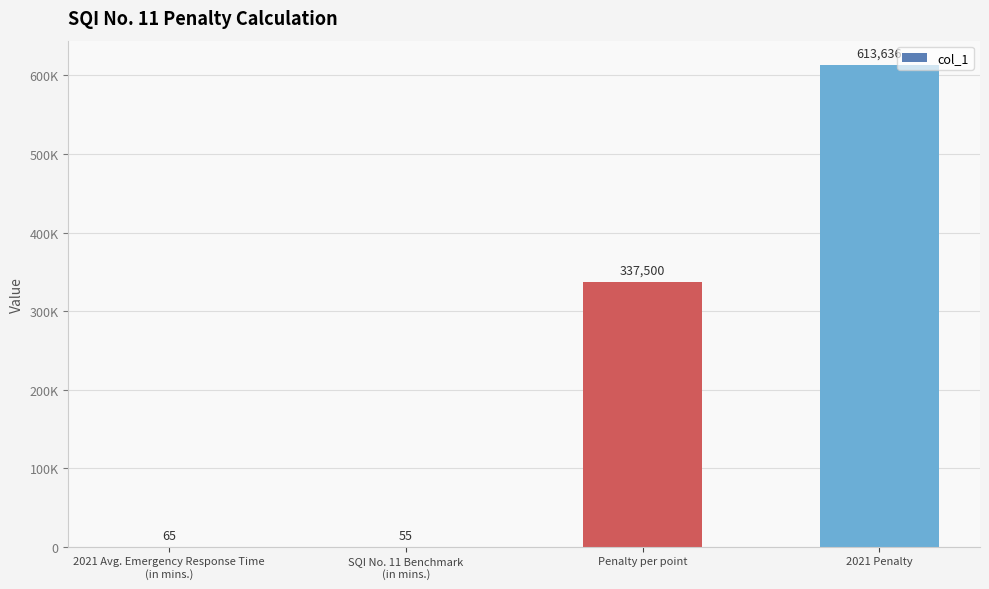

Are the bars horizontal?

No